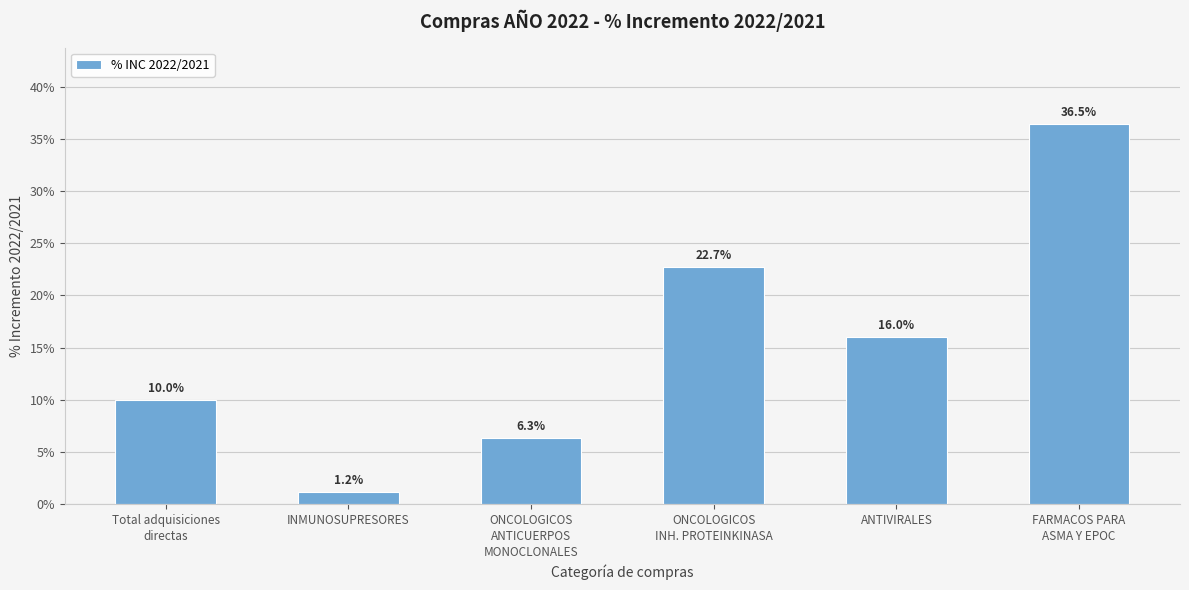

Does the chart contain any negative values?

No